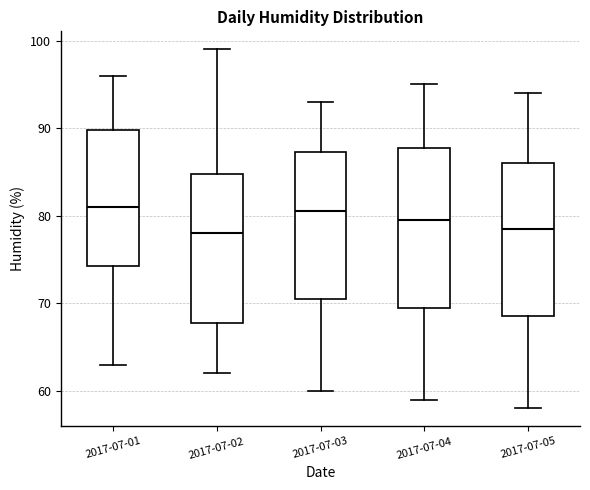

Reading left to right, read every box against the y-axis: the position of its median line, the range the box covers, and the ends of its whiskers. The values are not printed on the chart, so give them approximately, as read against the axis.

2017-07-01: median 81, box 74 to 90, whiskers 63 to 96
2017-07-02: median 78, box 68 to 85, whiskers 62 to 99
2017-07-03: median 81, box 71 to 87, whiskers 60 to 93
2017-07-04: median 80, box 70 to 88, whiskers 59 to 95
2017-07-05: median 79, box 69 to 86, whiskers 58 to 94